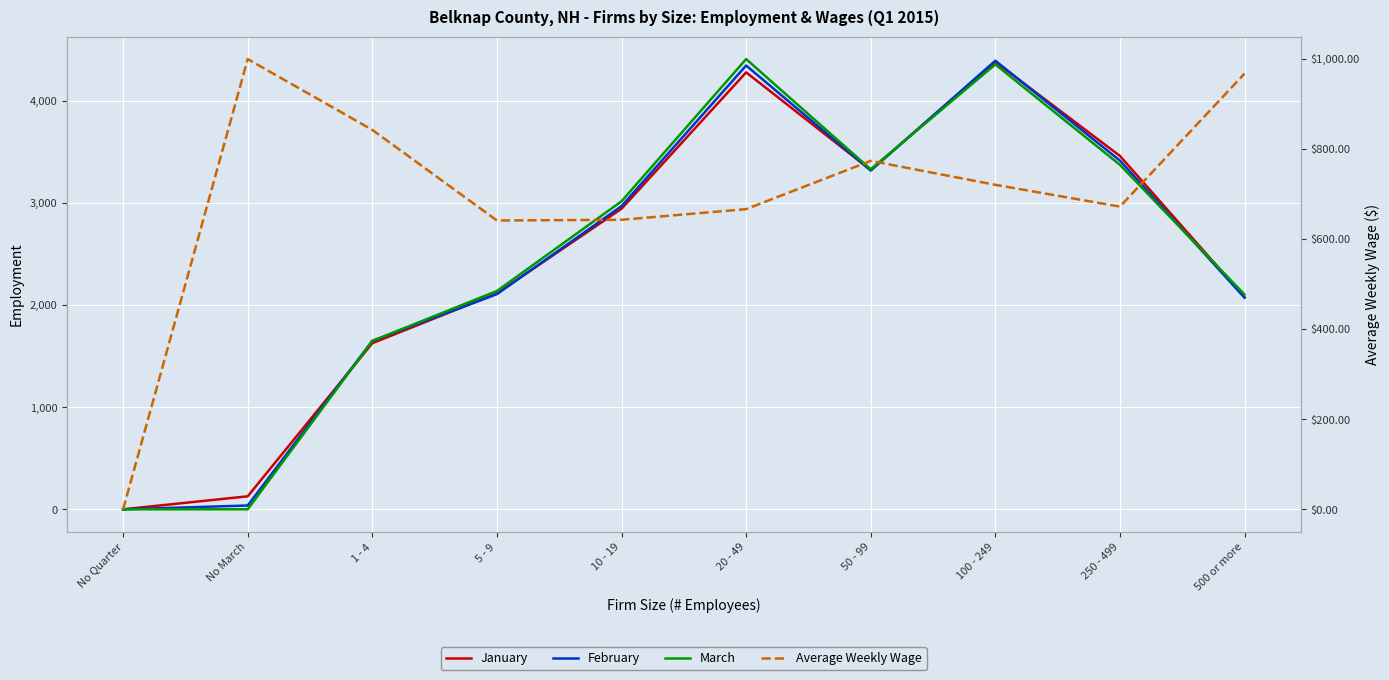

How many interior local peaks does the January series have?

2